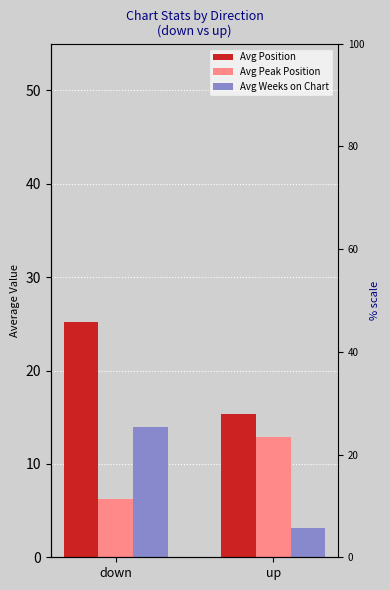

What value does the Avg Peak Position series have at up?

12.8